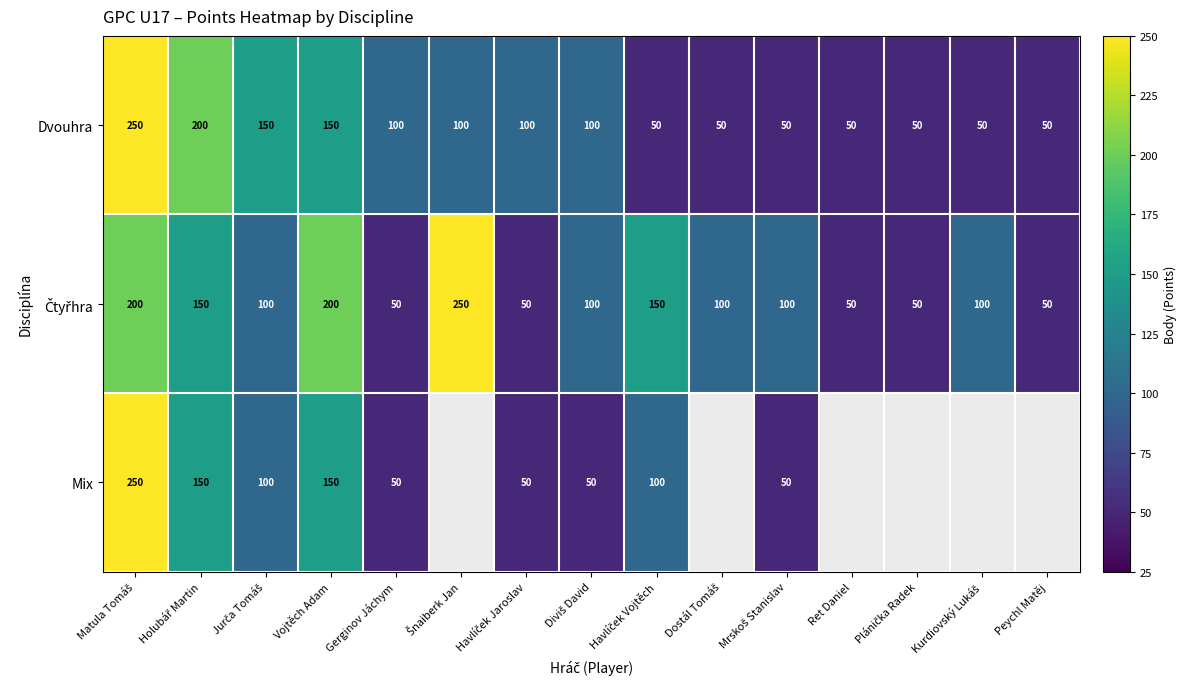

Which category has the lowest value across all series?

Havlíček Vojtěch